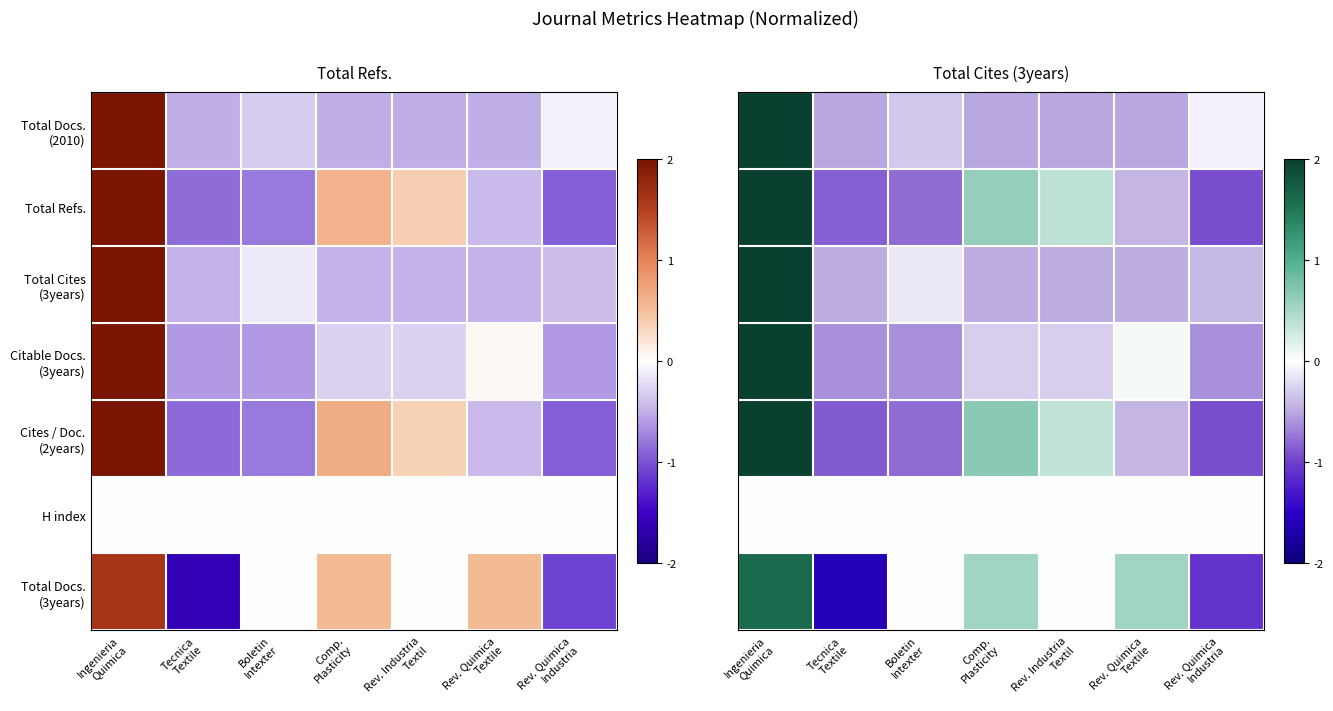

Is the value of H index at Rev. Quimica Industria greater than the value of Total Cites (3years) at Rev. Industria Textil?

Yes